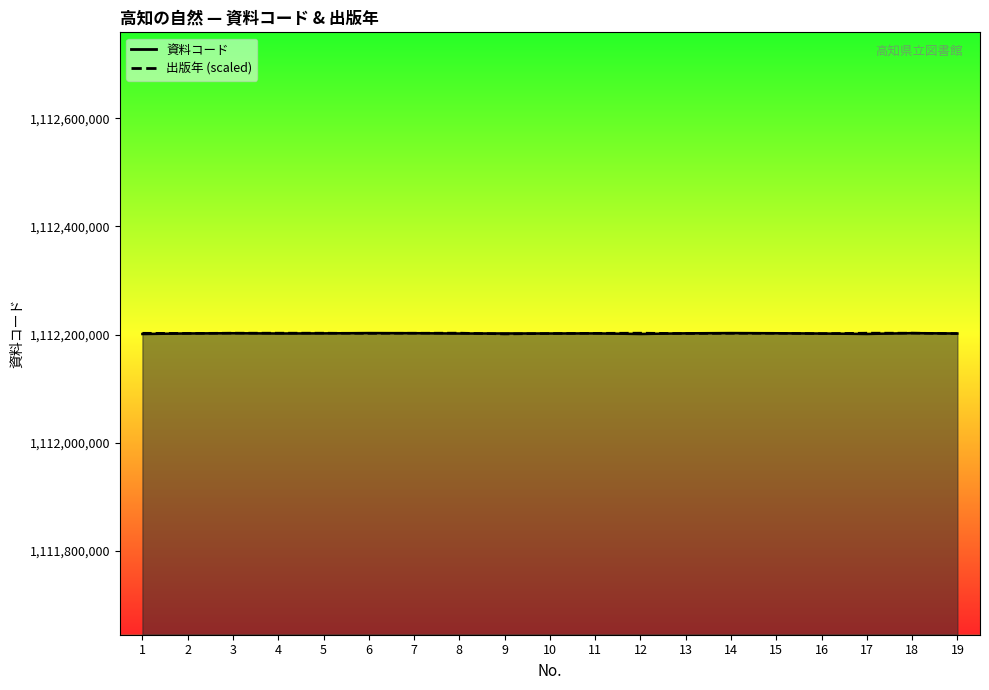

List the labels in order of 資料コード line value, smallest first.

1, 12, 17, 16, 8, 19, 4, 10, 9, 2, 11, 5, 13, 15, 3, 7, 18, 14, 6